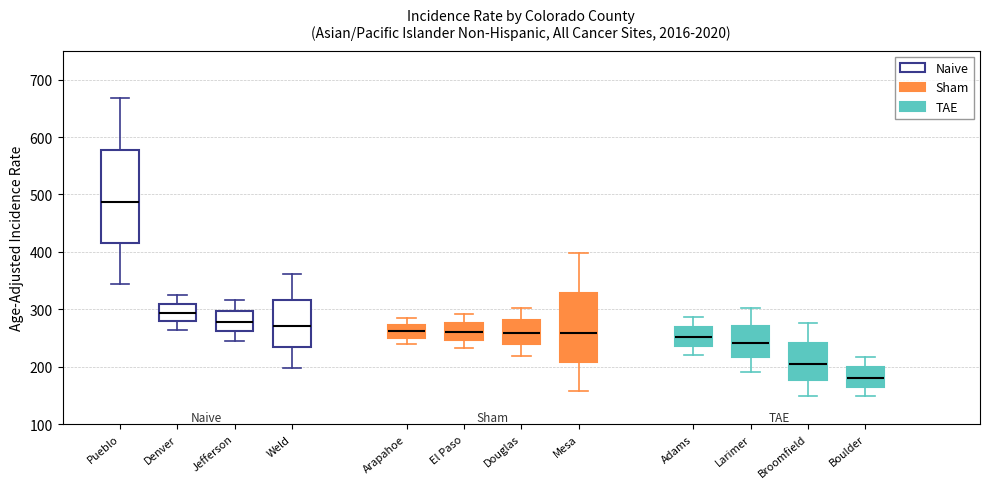

Where is the lower edge of the box for Jefferson on the y-axis? The values are not printed on the chart, so give them approximately, as read against the axis.

260